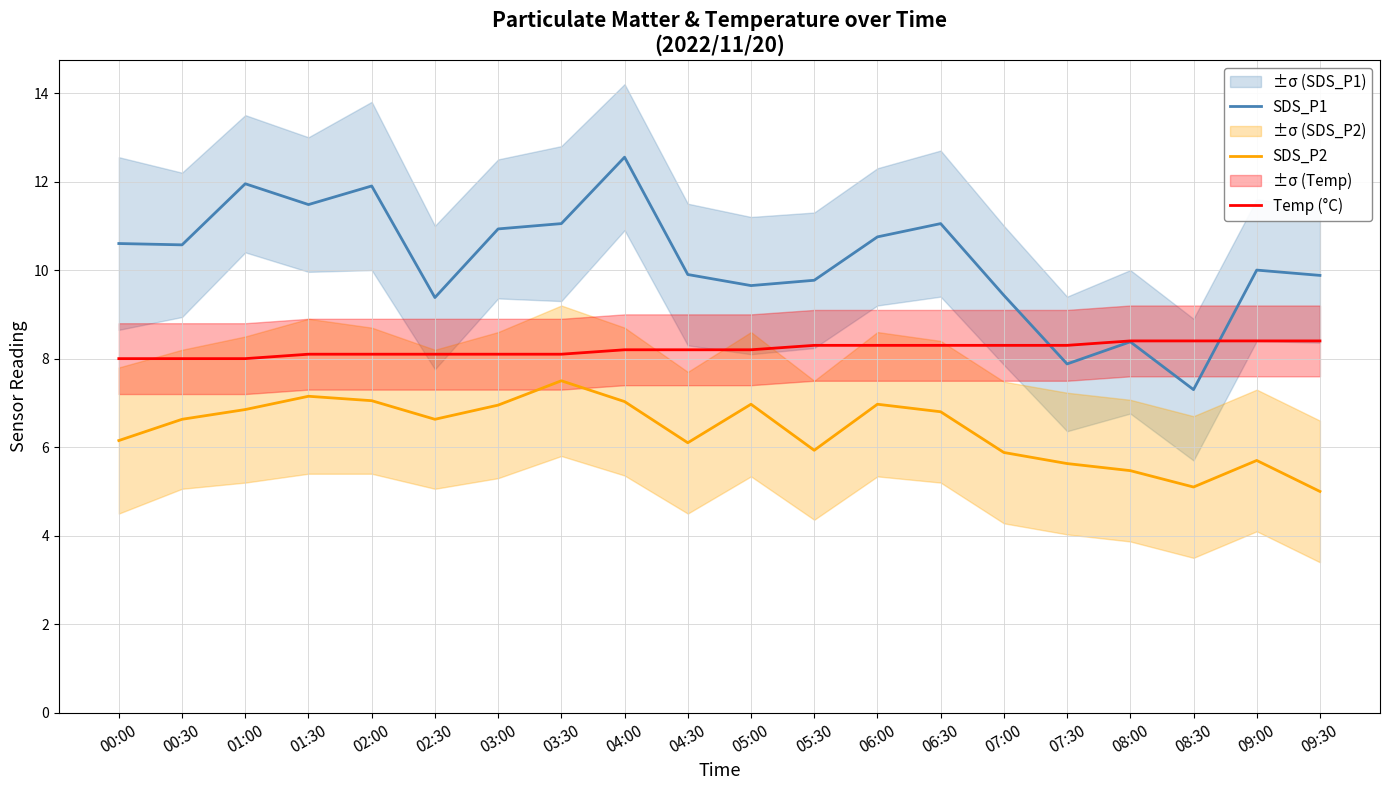

At which category does SDS_P2 reach its first local peak?

01:30